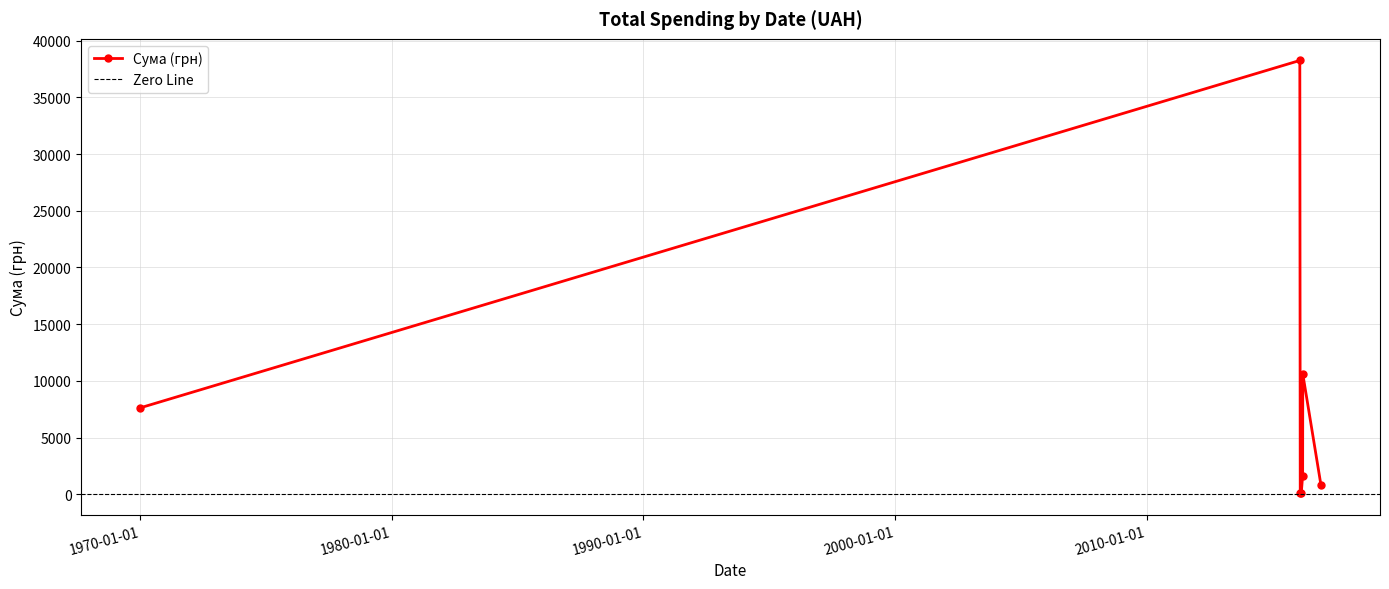

What is the label of the 2nd point from the right?

16.03.2016